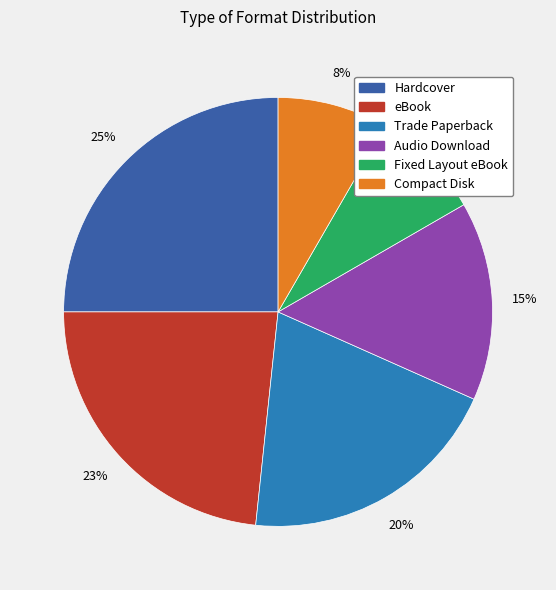

Which category has the biggest portion of the pie?

Hardcover